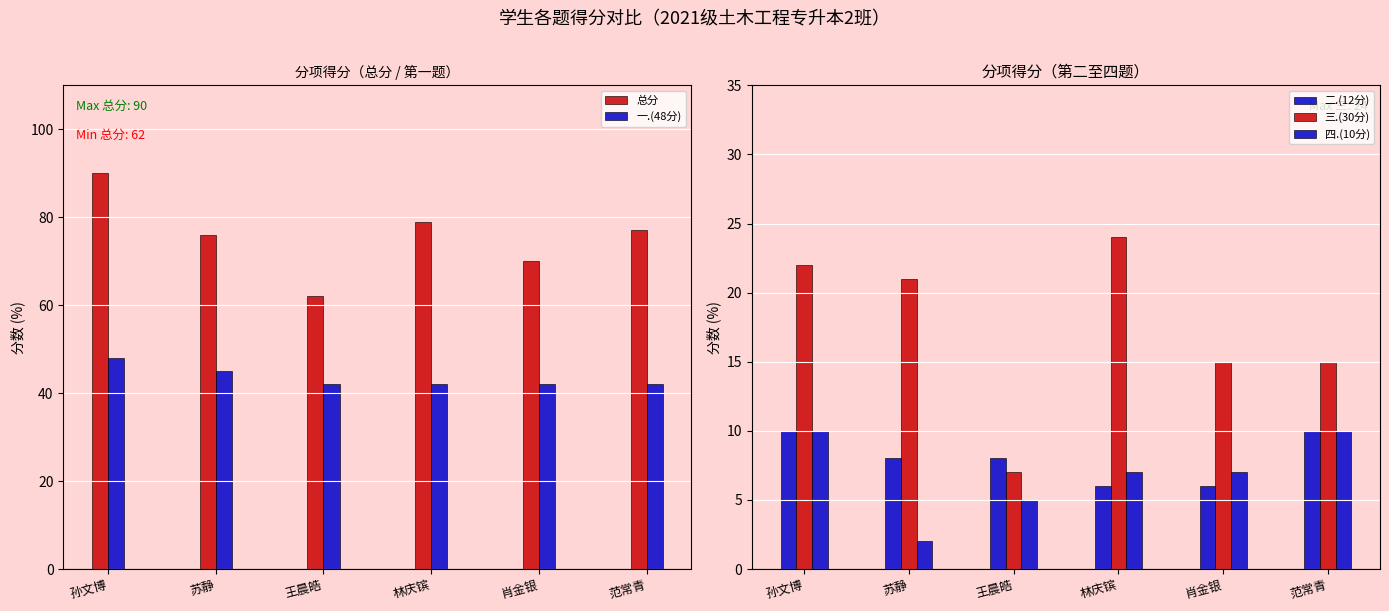

How many distinct data groups are displayed?

5